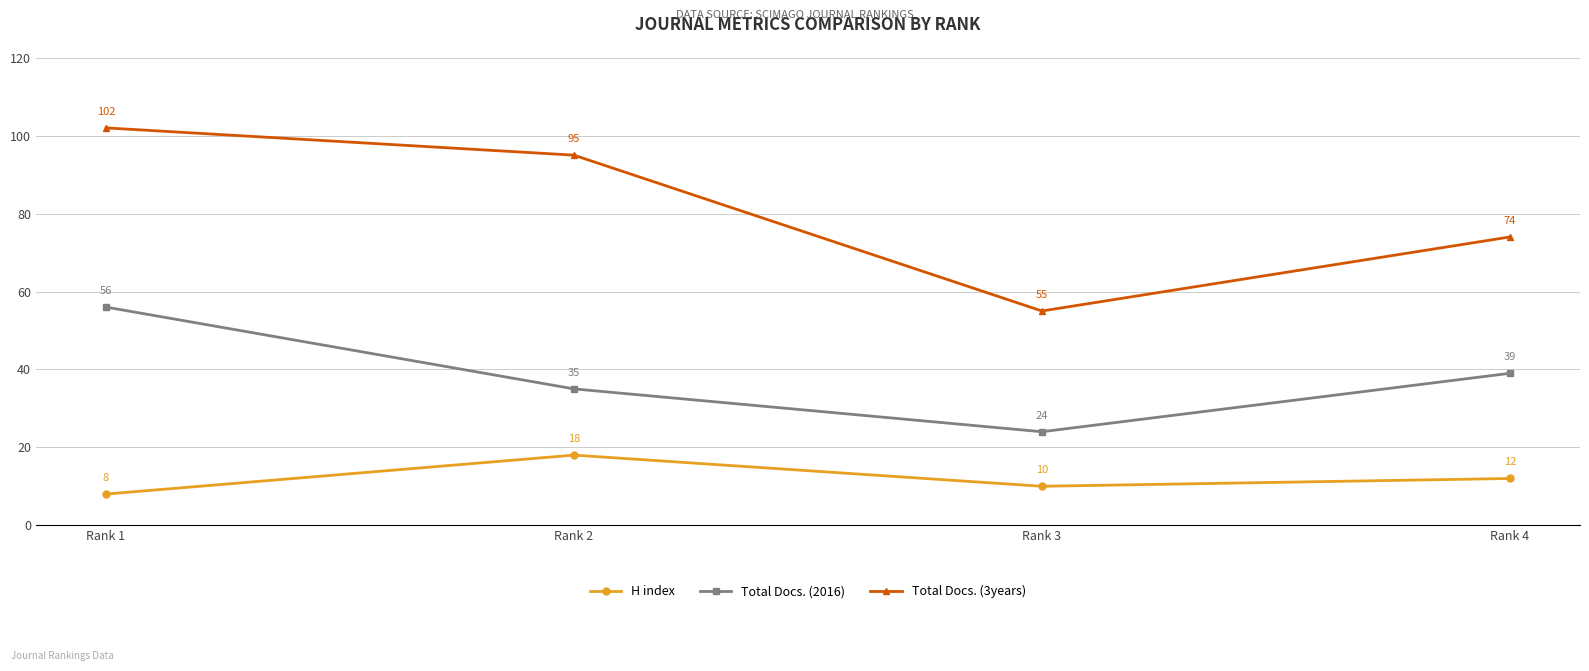

True or false: Total Docs. (3years) and H index cross at least once.

False